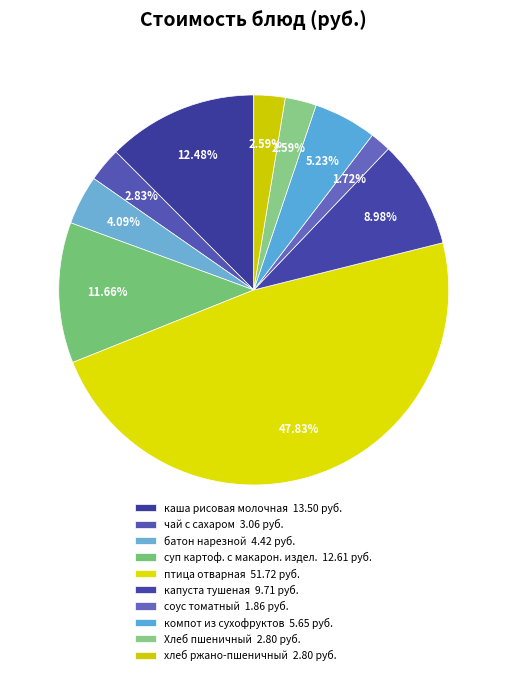

Is it true that хлеб ржано-пшеничный is 11% of the pie?

False